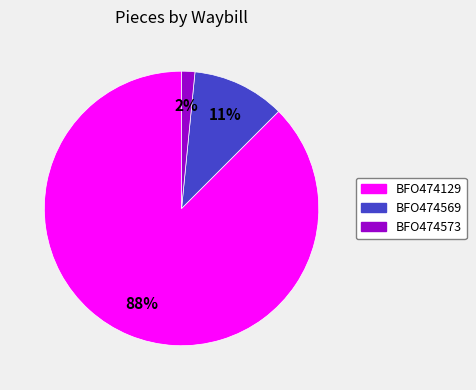

Is it true that BFO474573 is 12% of the pie?

False